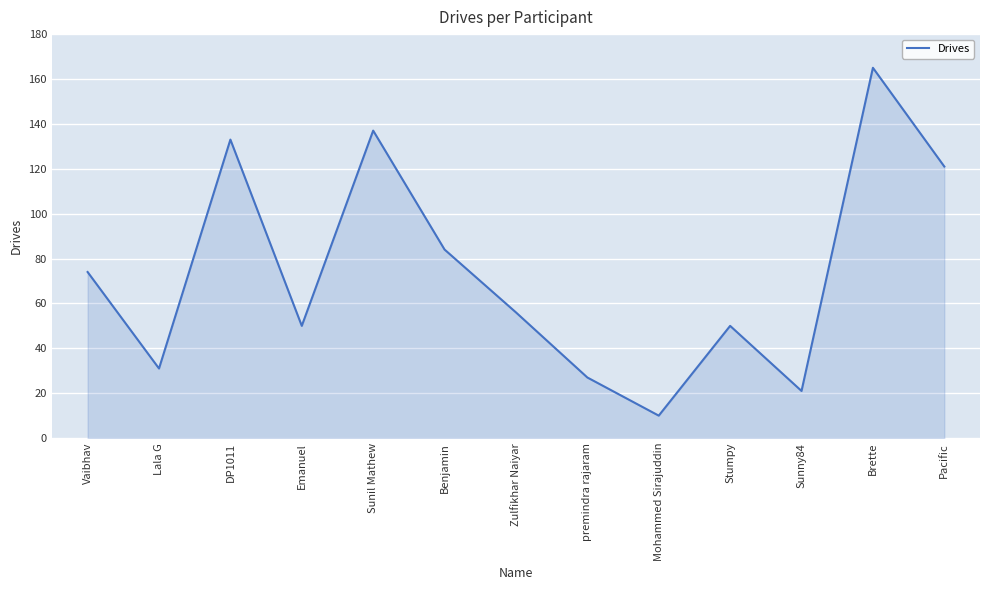

How many lines are shown in the chart?

1